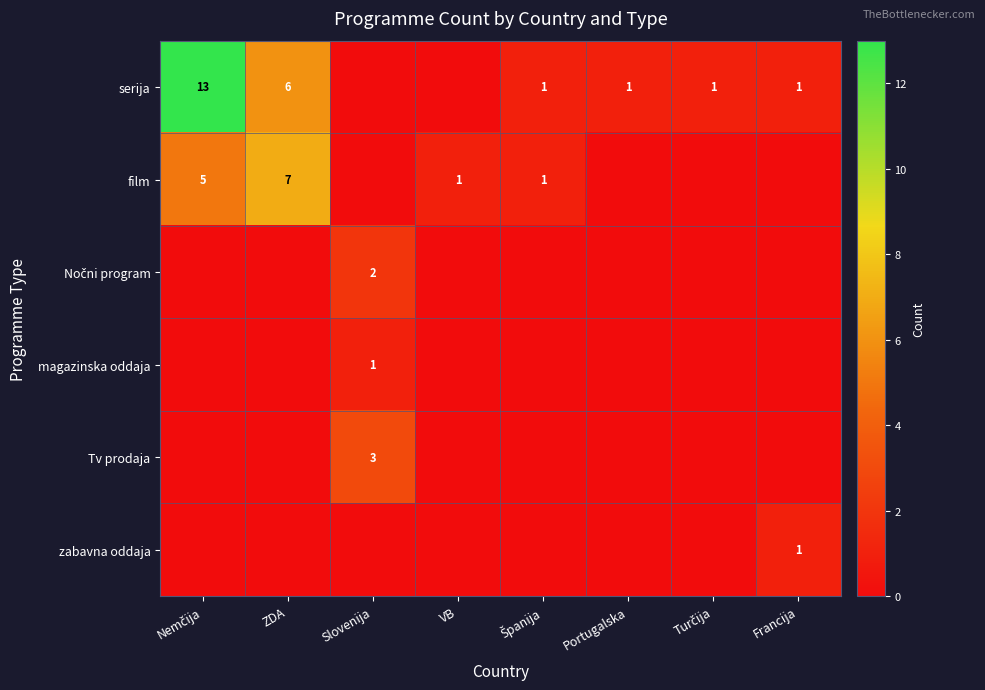

True or false: zabavna oddaja has a value of 1 at Francija.

True